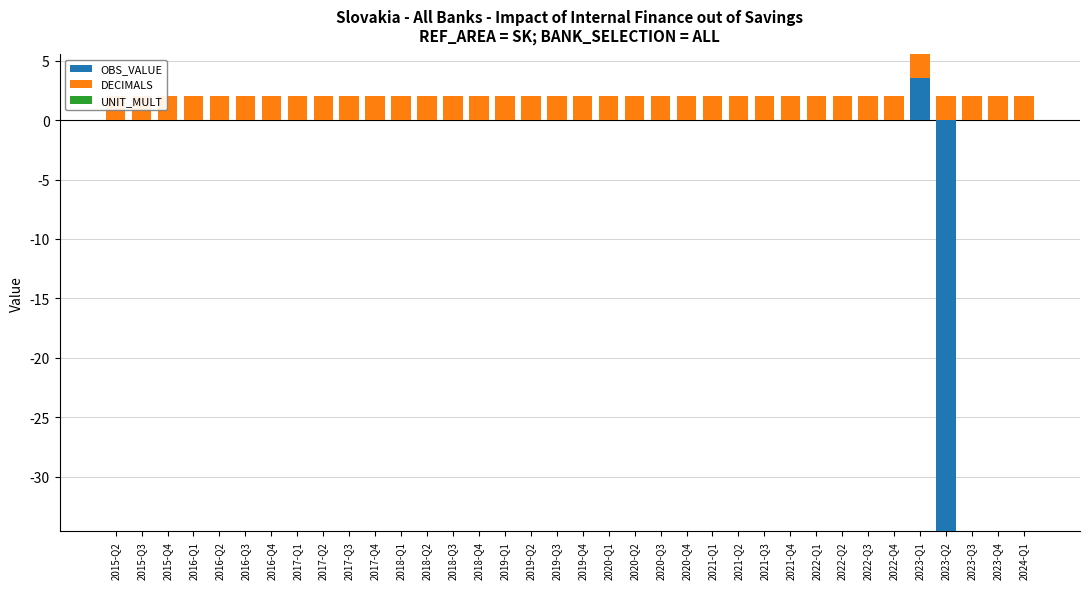

Rank the series at 2016-Q4 from lowest to highest value.

OBS_VALUE, UNIT_MULT, DECIMALS